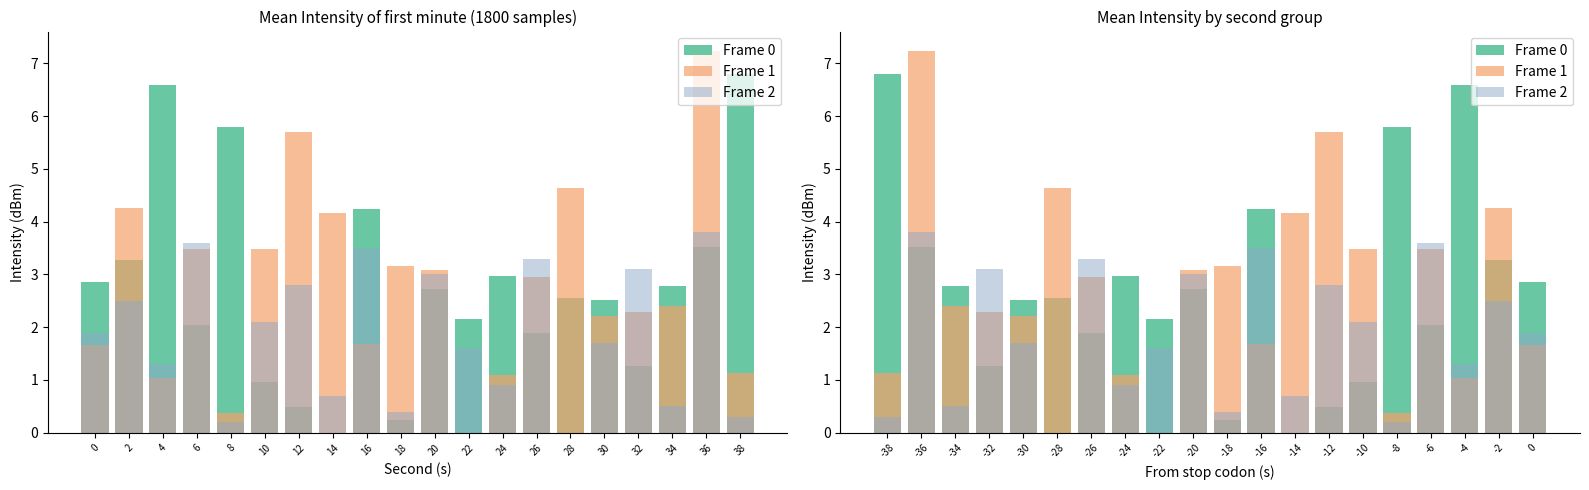

At how many categories does at least one series exceed 0?

20